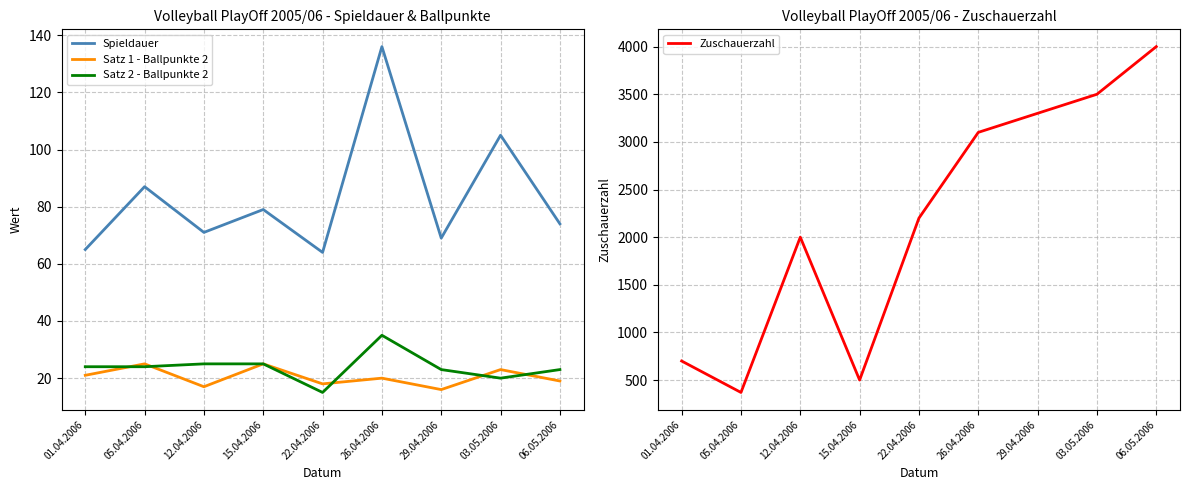

Where do Satz 2 - Ballpunkte 2 and Satz 1 - Ballpunkte 2 first cross each other?

01.04.2006 and 05.04.2006